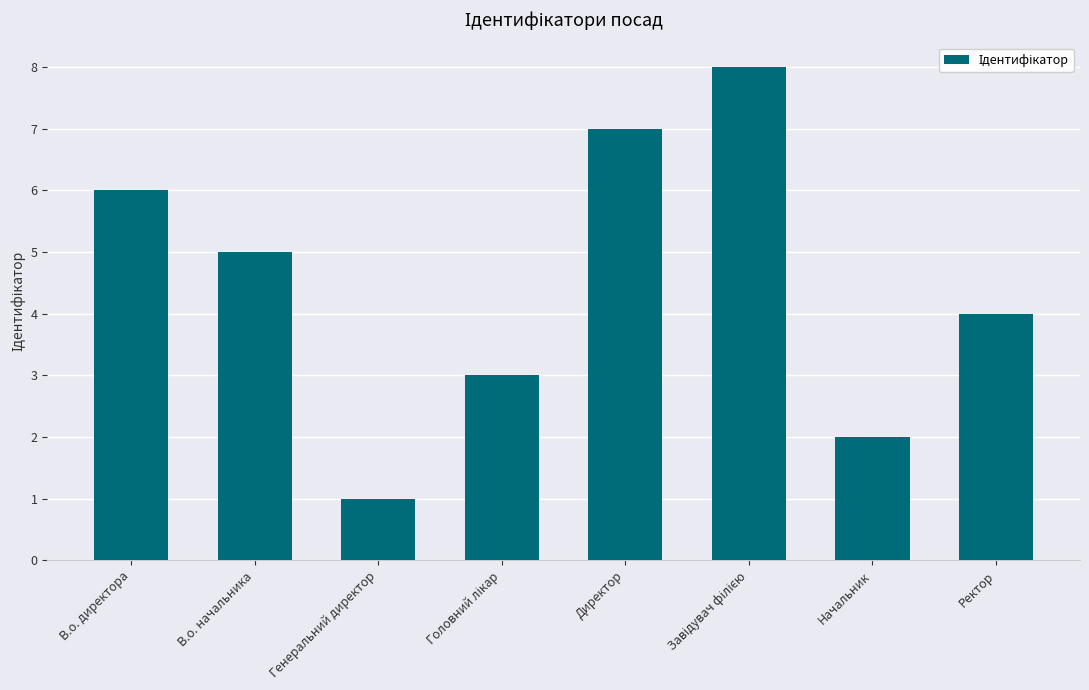

What is the change in value from Генеральний директор to Ректор?

+3